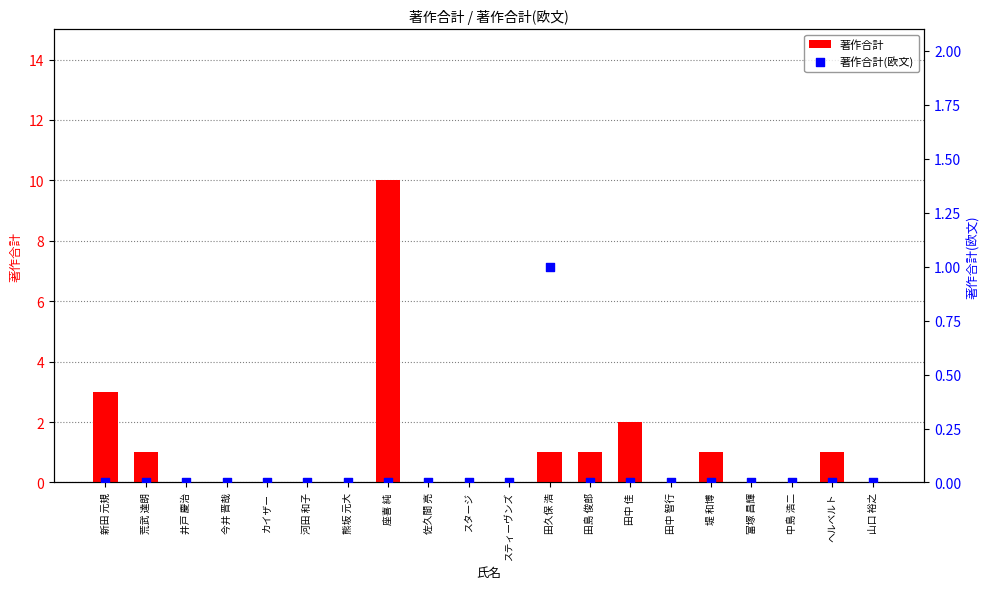

Which series contains the highest Y value?

著作合計